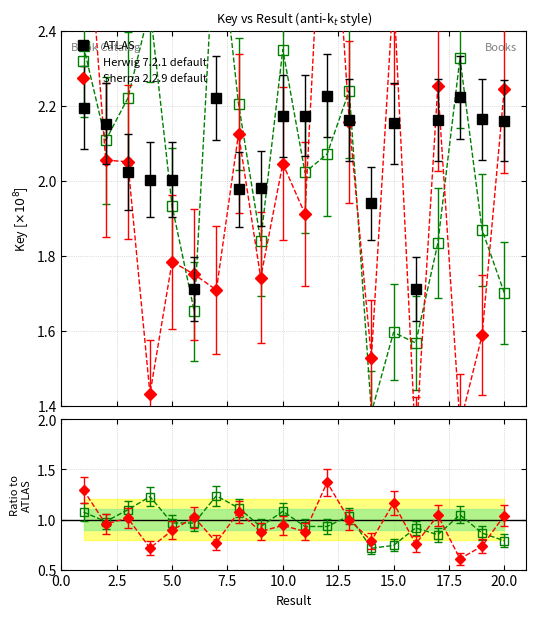

Count the number of data series in this chart.

3